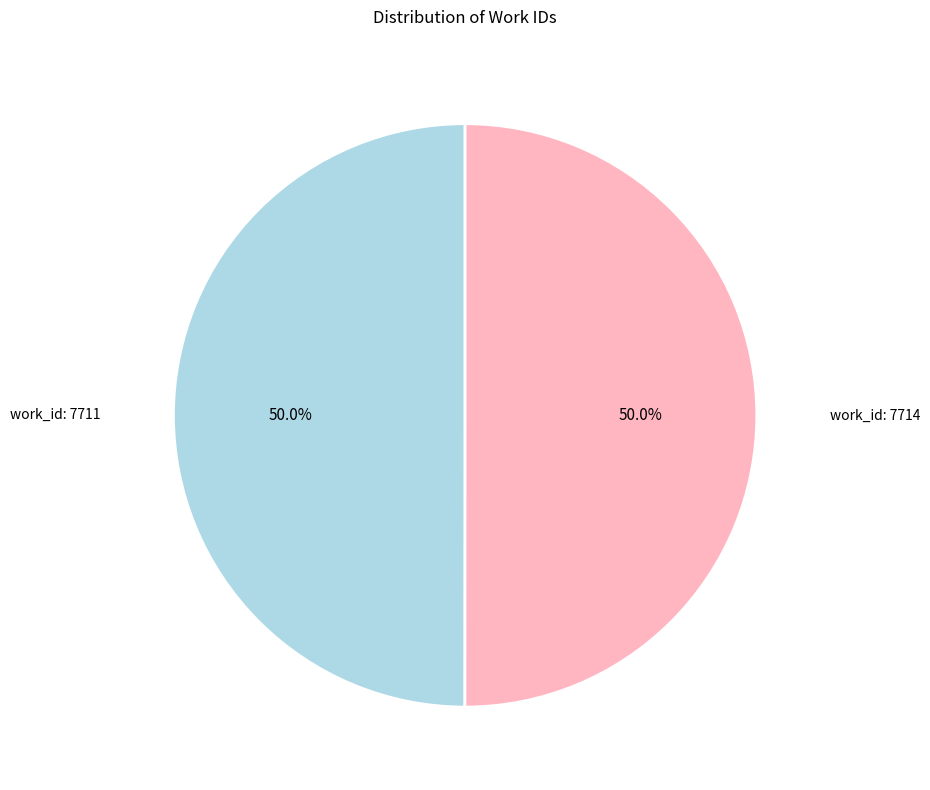

To the nearest percent, what is the average slice percentage?

50%